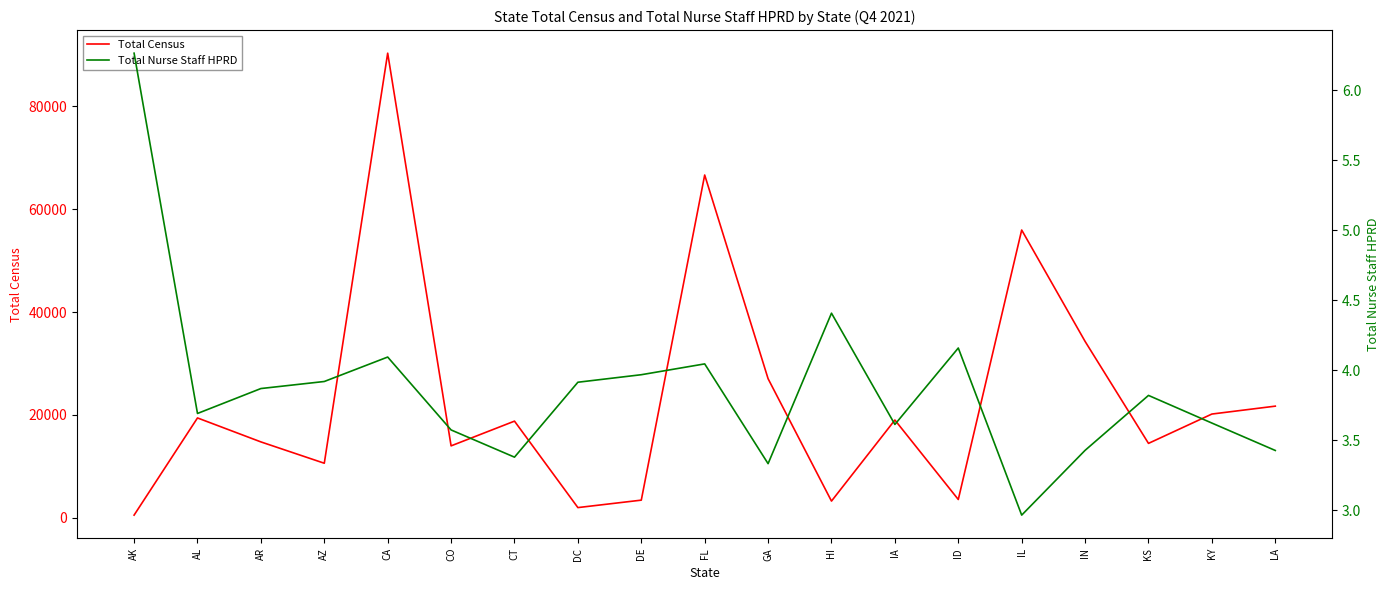

What is the difference between the Total Census values at AL and CO?

5427.0